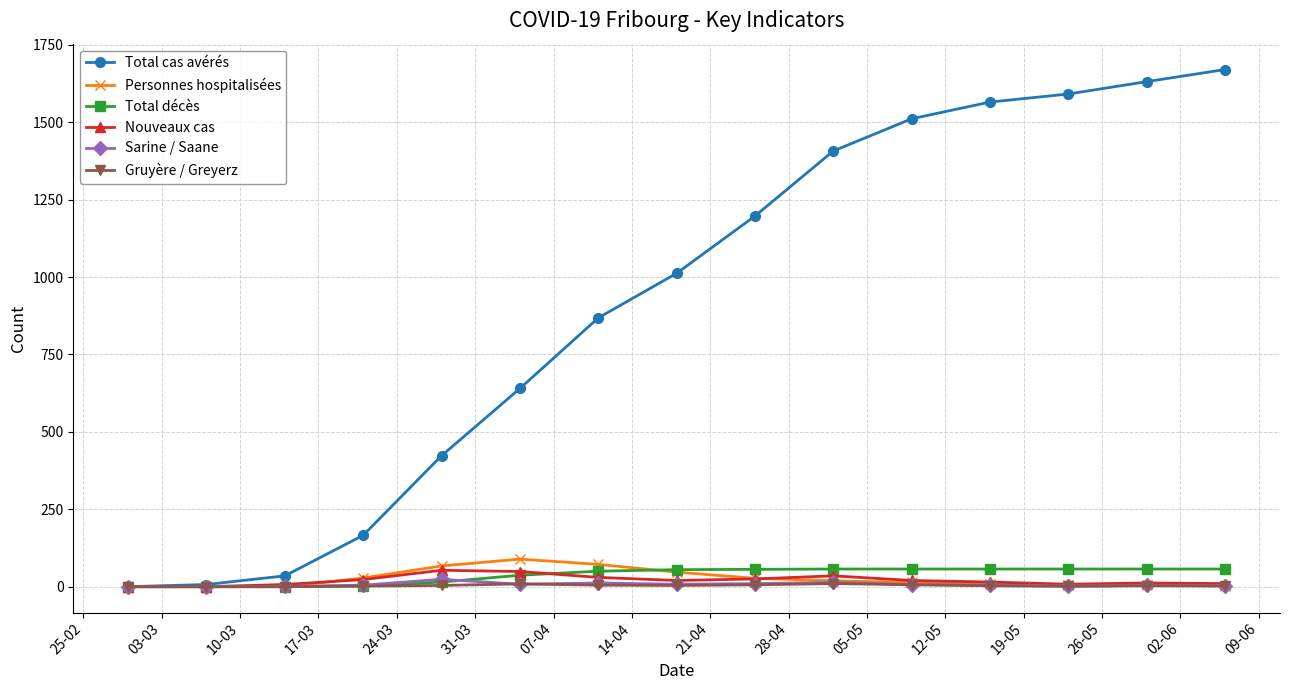

How many lines are shown in the chart?

6